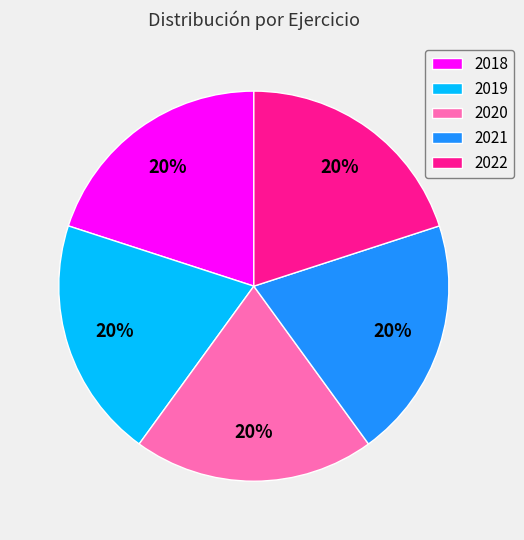

To the nearest percent, what percentage of the pie is 2019?

20%